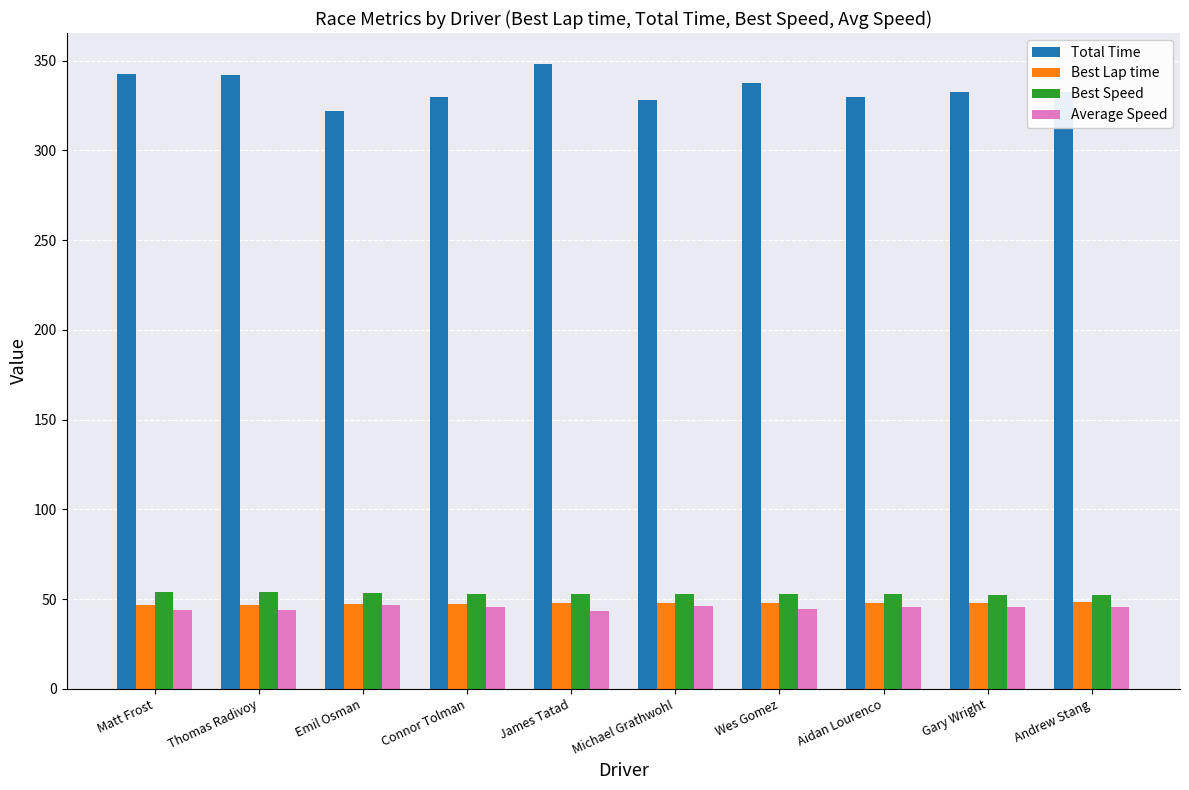

Is it true that Best Speed equals 53.0 at Connor Tolman?

True